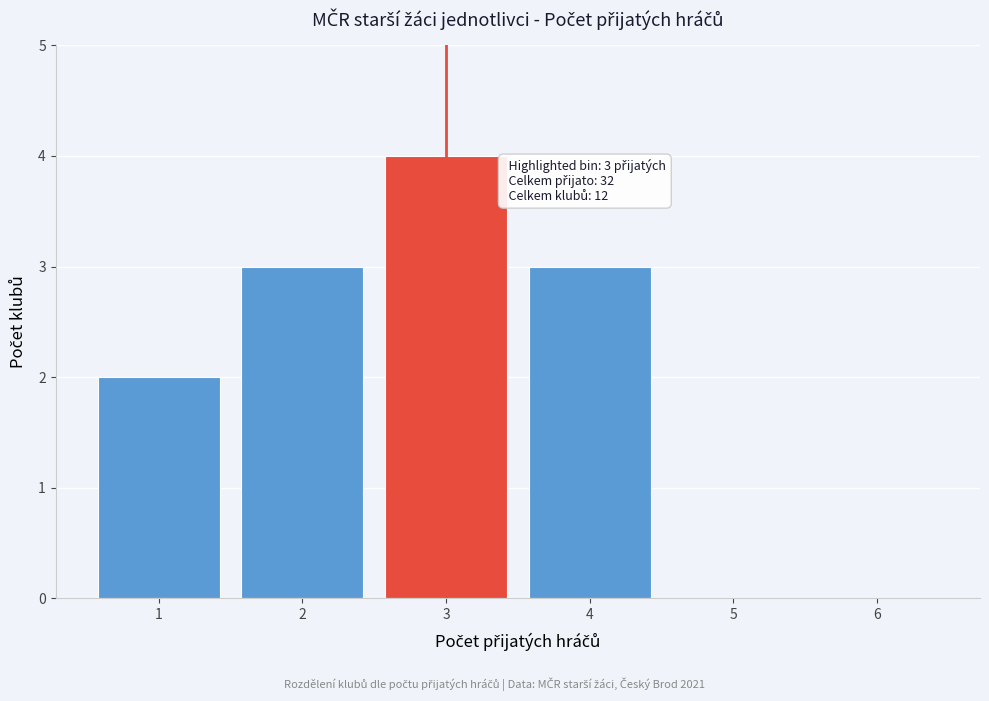

Reading left to right, transcribe all the data shown in this chart.

1=2	2=3	3=4	4=3	5=0	6=0